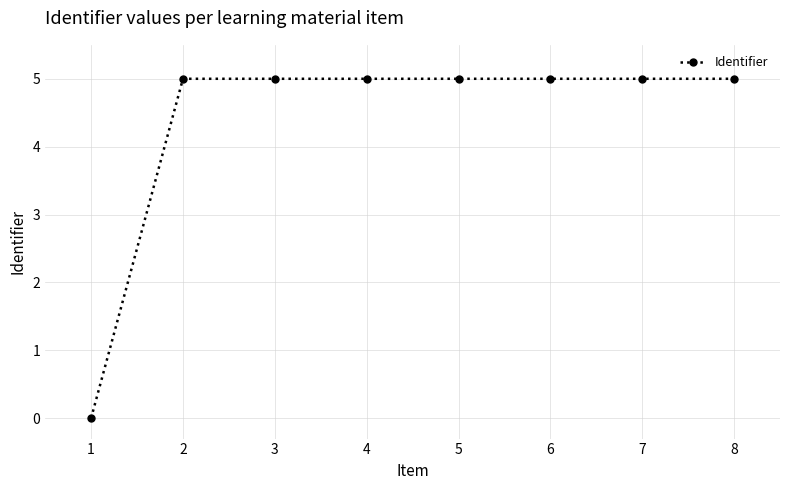

What value does the data have at 2?

5